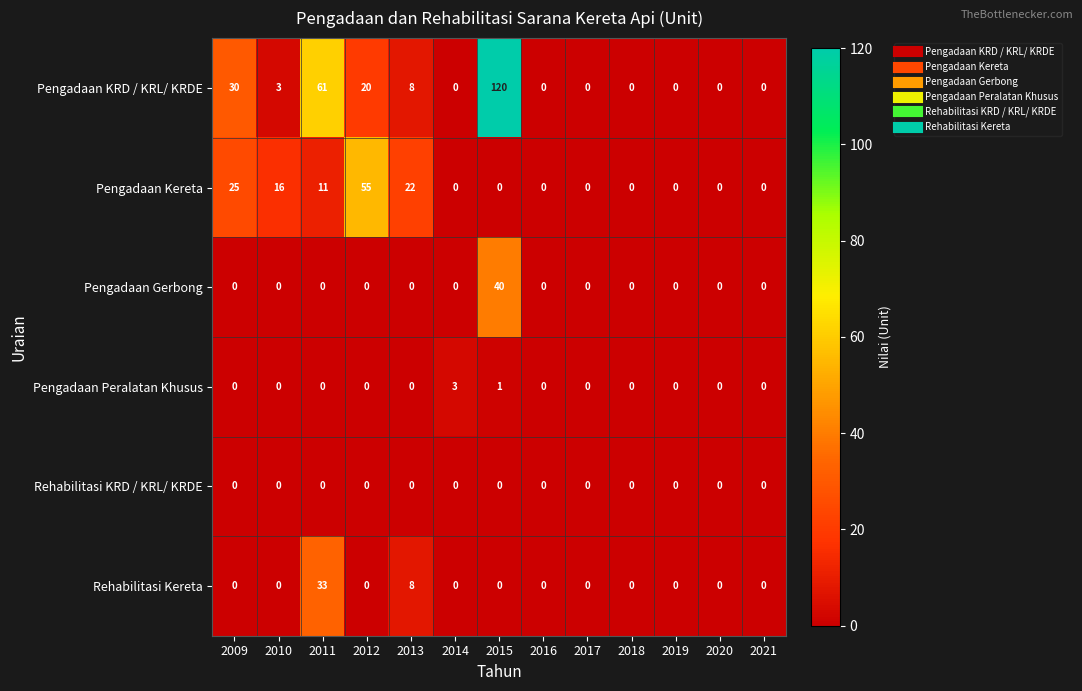

Is it true that Pengadaan Peralatan Khusus equals 0 at 2021?

True